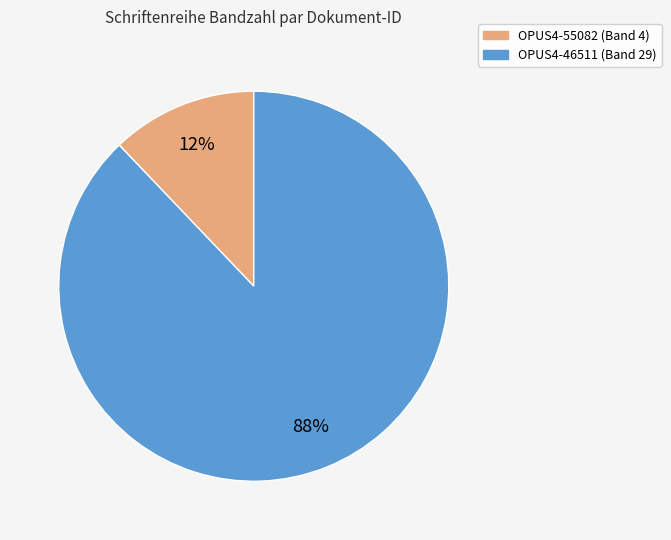

Is there any slice that represents more than half of the pie?

Yes